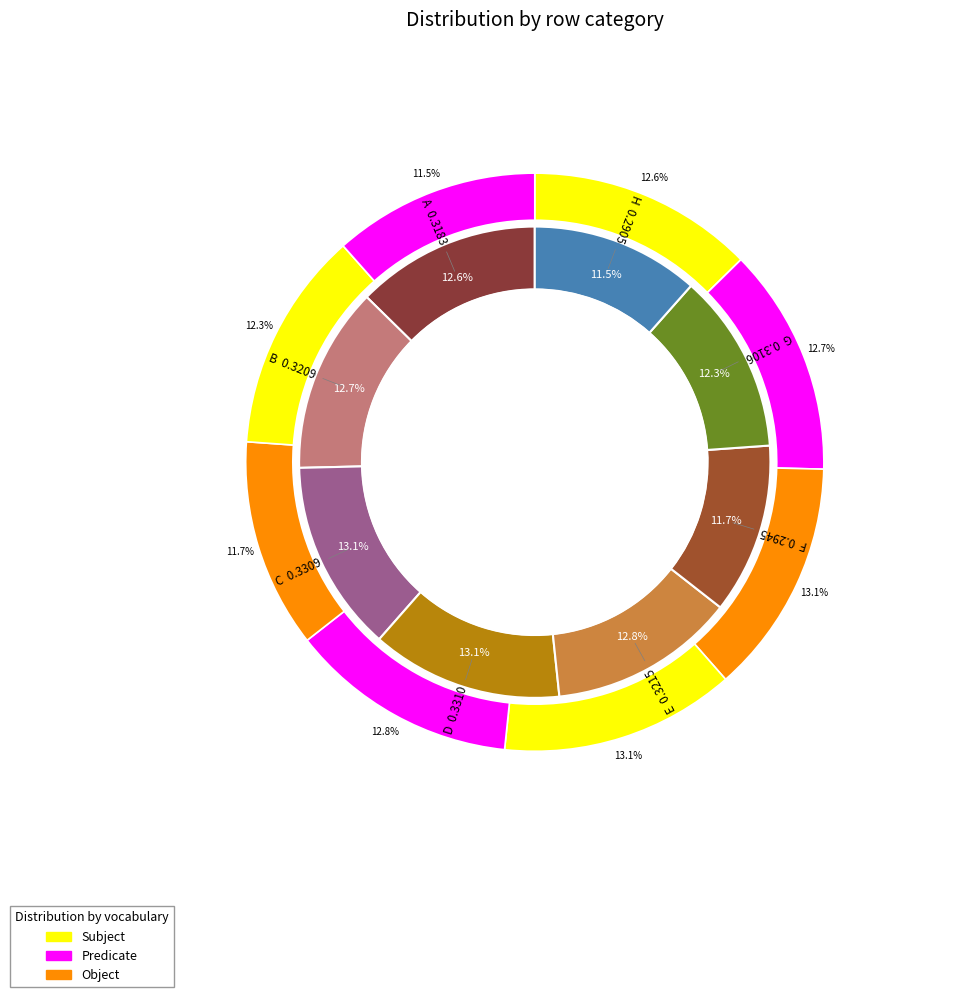

Combined, do A and F account for over 50%?

No